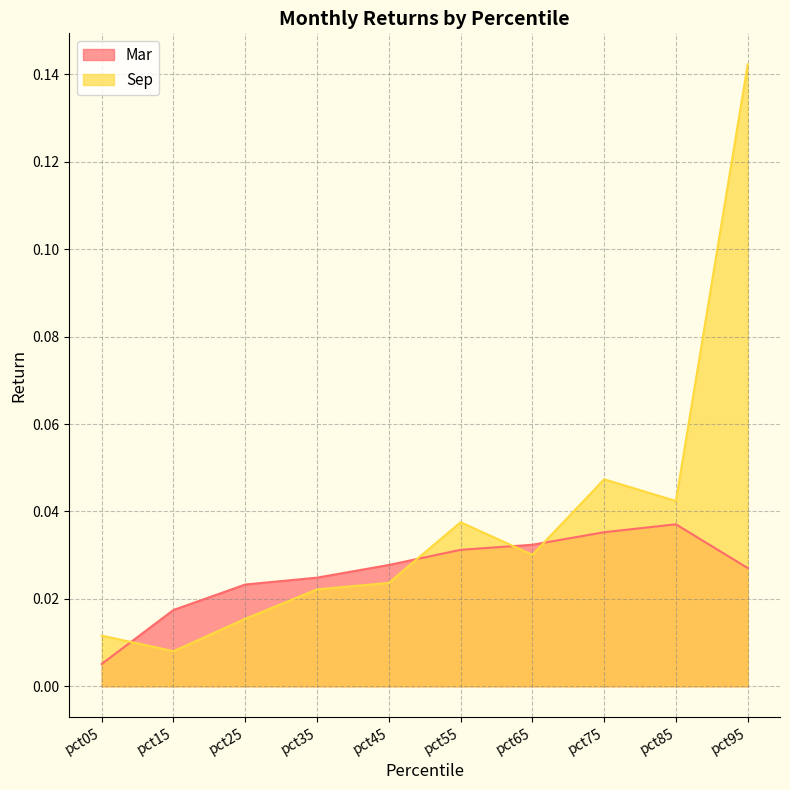

Reading right to left, extract all data points from this chart.

Mar: 0.0	0.0	0.0	0.0	0.0	0.0	0.0	0.0	0.0	0.0
Sep: 0.1	0.0	0.0	0.0	0.0	0.0	0.0	0.0	0.0	0.0